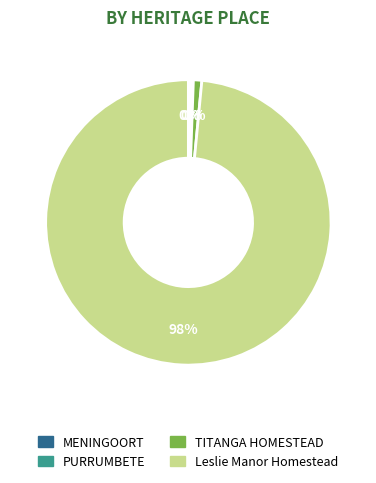

Combined, do PURRUMBETE and TITANGA HOMESTEAD account for over 50%?

No